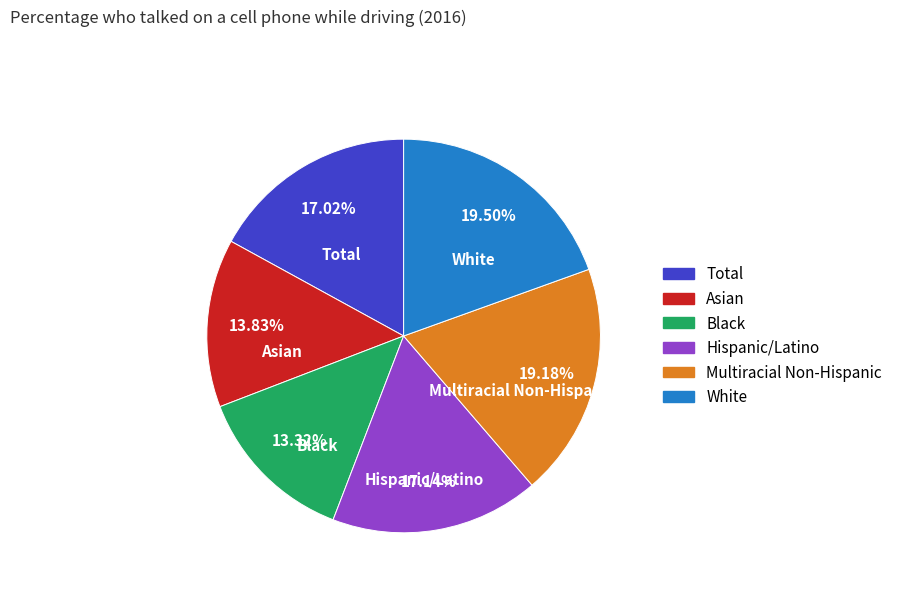

What percentage is the Multiracial Non-Hispanic slice, to the nearest percent?

19%